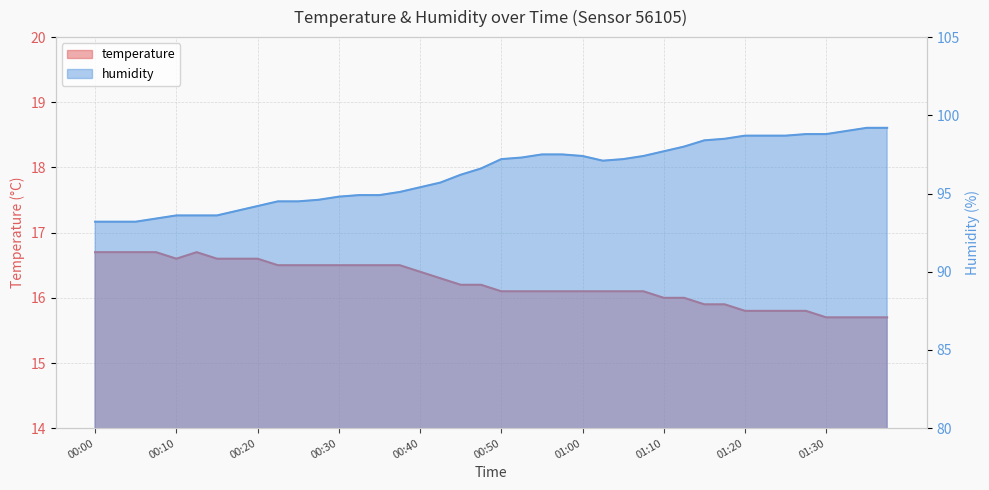

Between 00:10 and 00:23, which series saw the biggest shift?

humidity